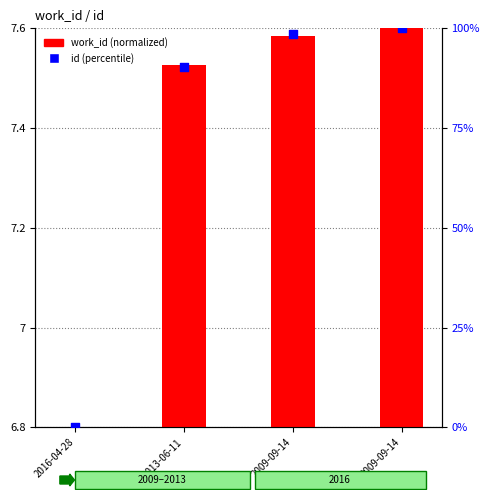

At how many categories does at least one series exceed 59?

3